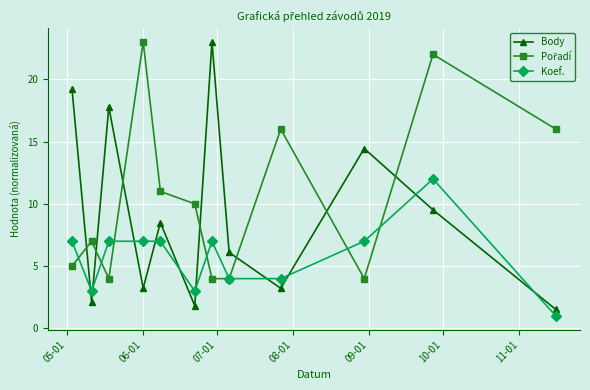

In Body, how many points are lower than both neighbors (excluding endpoints)?

4